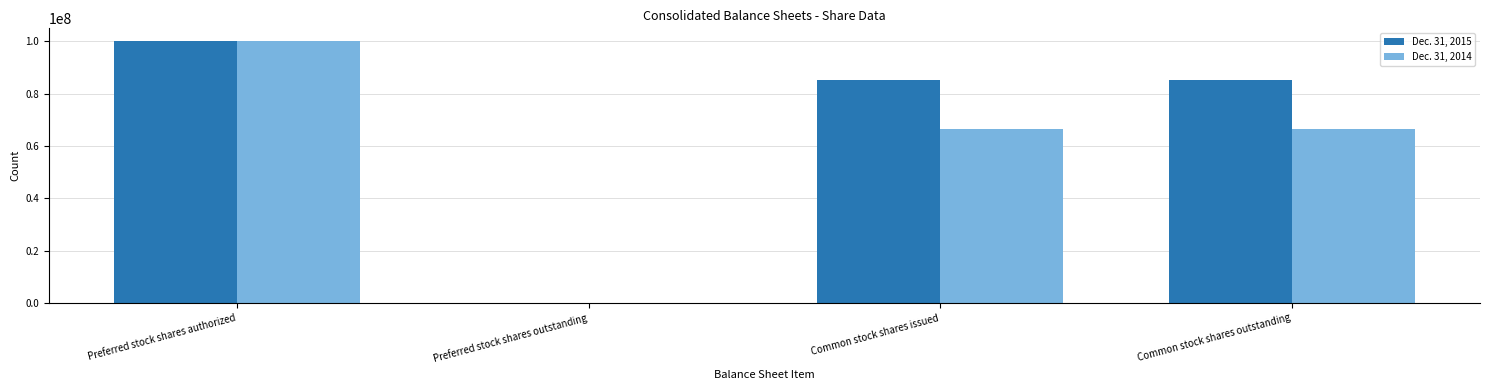

Between Preferred stock shares outstanding and Common stock shares issued, which series saw the biggest shift?

Dec. 31, 2015